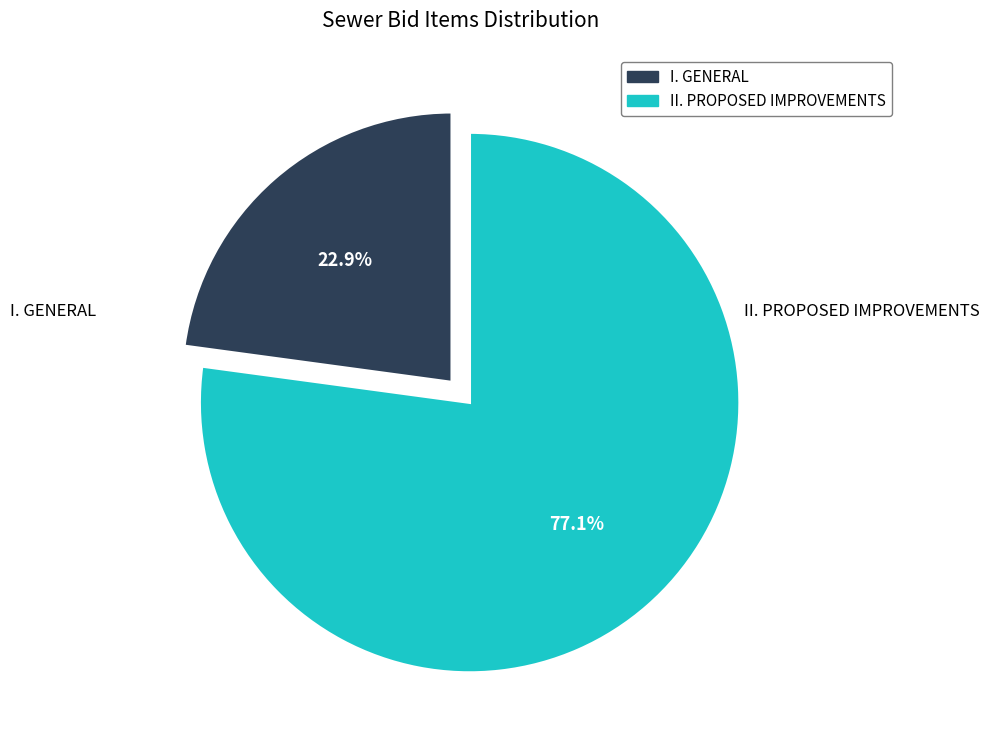

To the nearest percent, what is the difference between the I. GENERAL and II. PROPOSED IMPROVEMENTS slice percentages?

54%